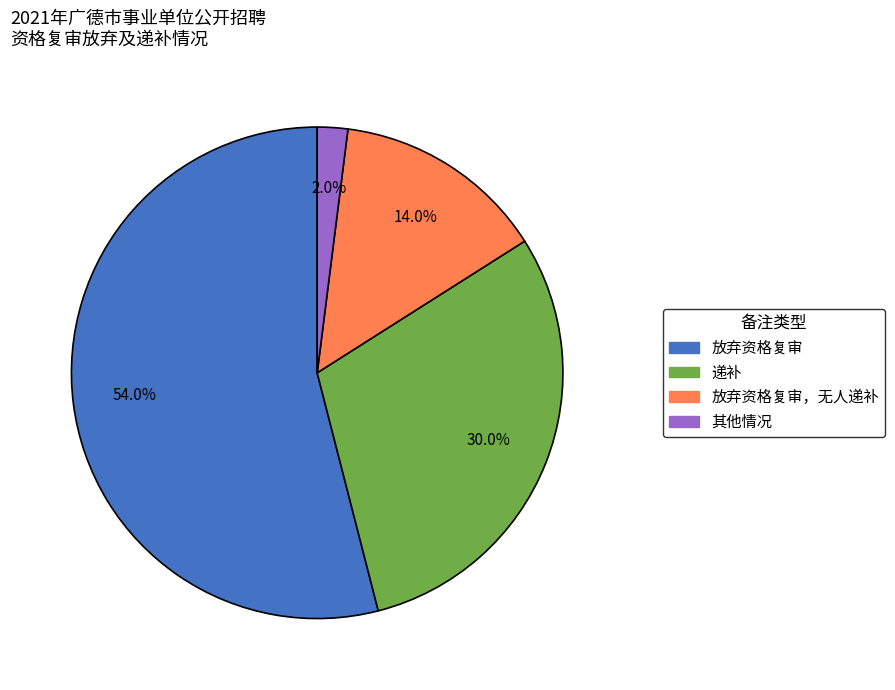

Is there any slice that represents more than half of the pie?

Yes